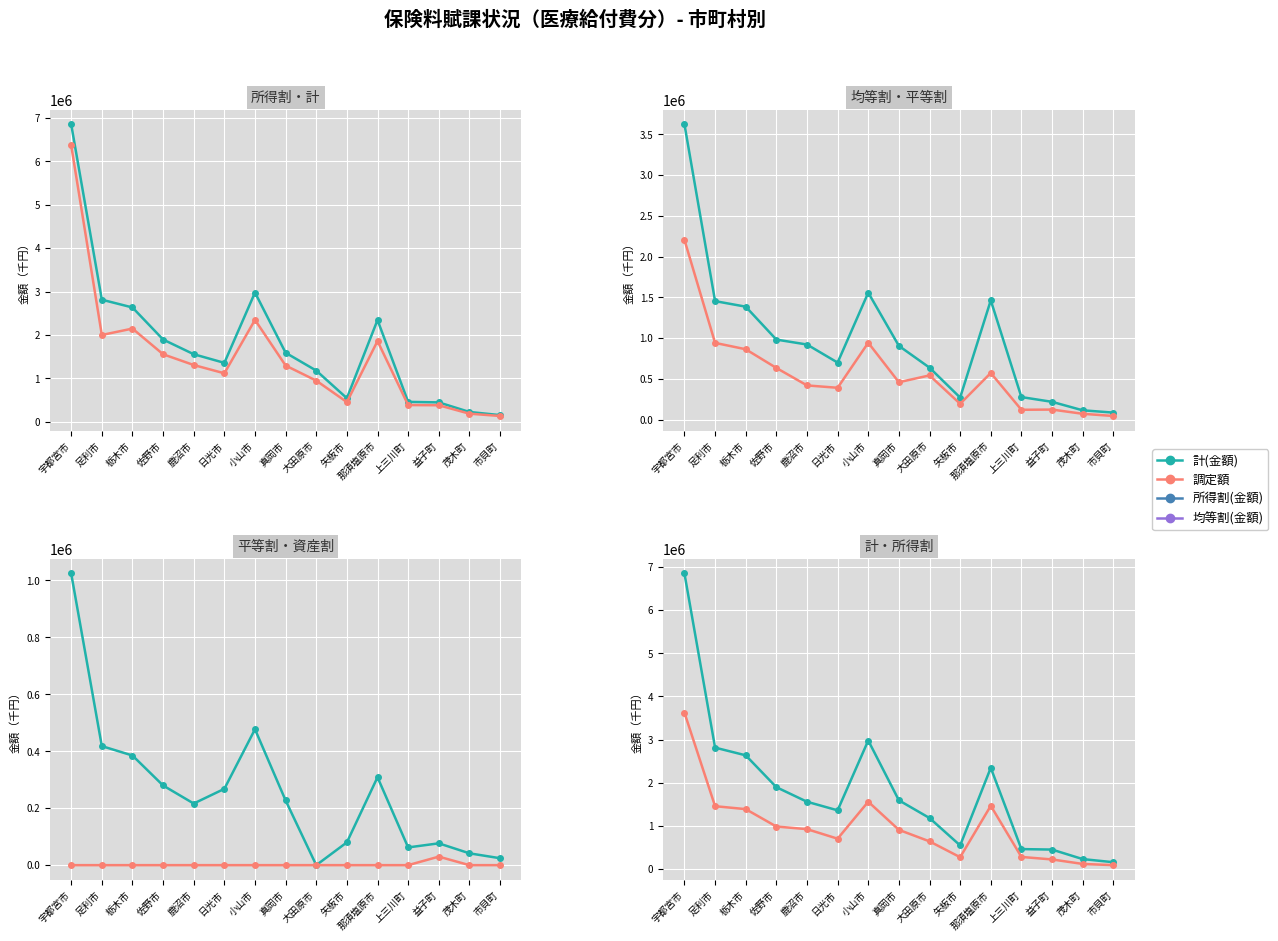

True or false: 所得割(金額) and 調定額 intersect in this chart.

False